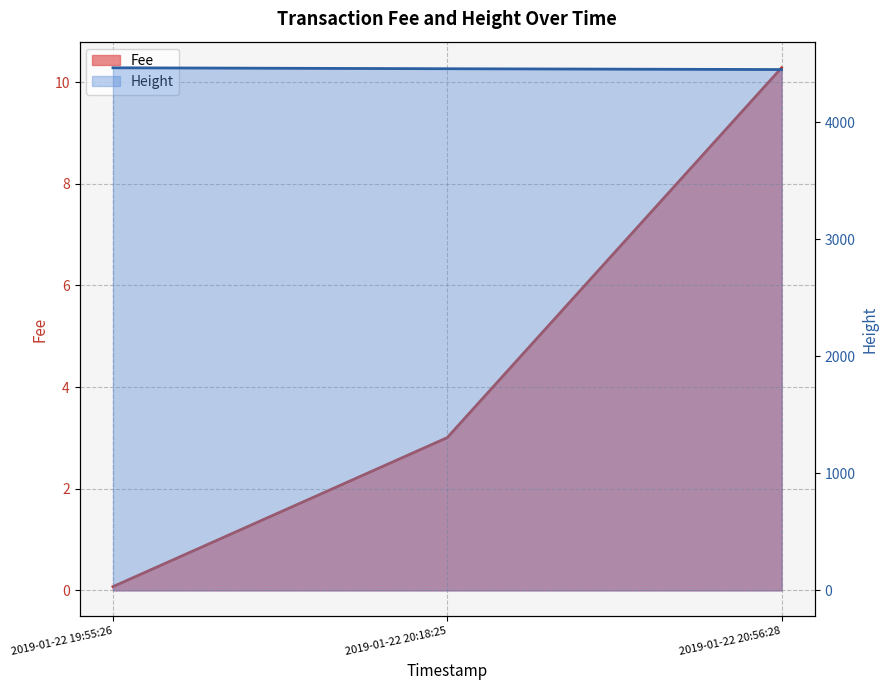

What is the difference between the maximum and minimum values in the Fee series?

10.2